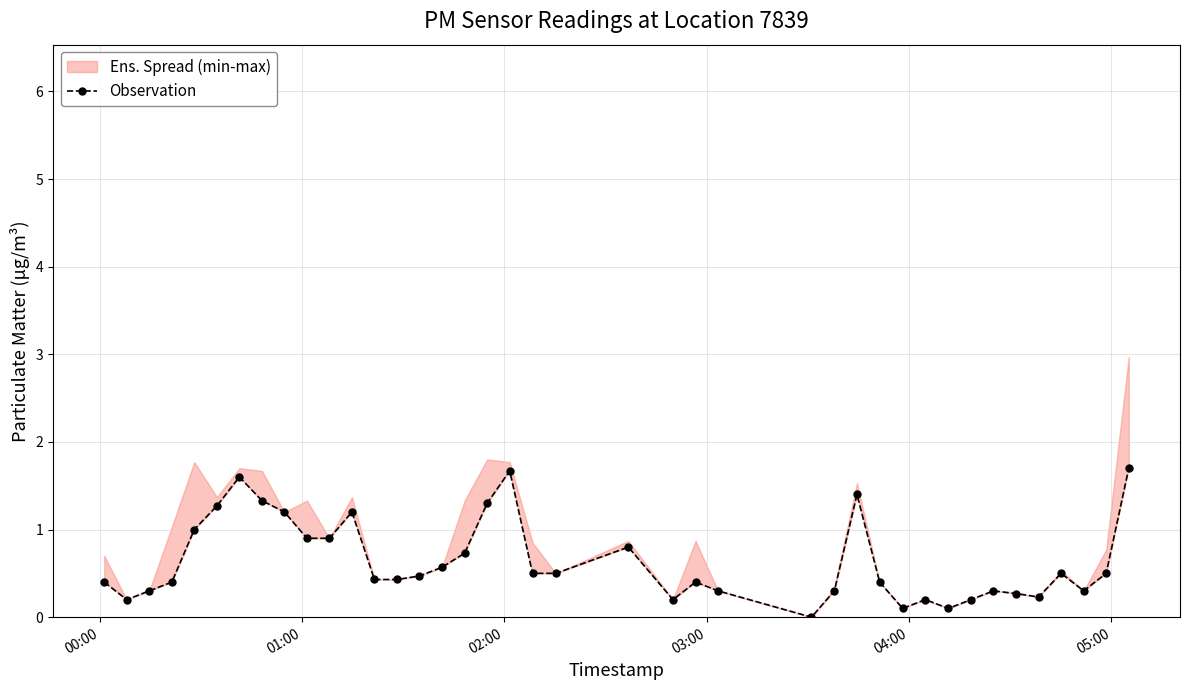

How many data points does each series have?

40